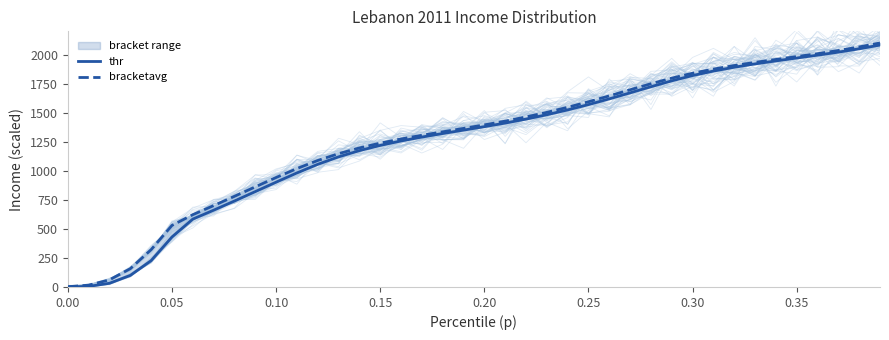

True or false: thr and bracketavg cross at least once.

False